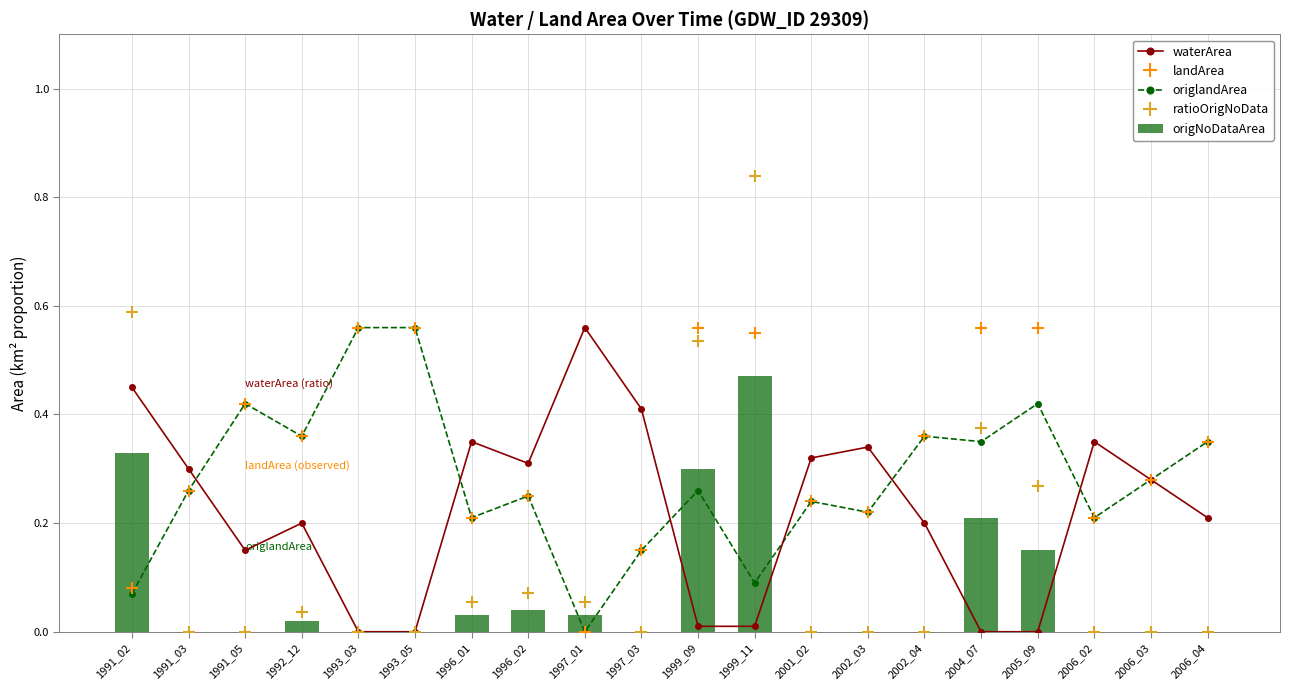

Which category has the highest value in the waterArea series?

1997_01